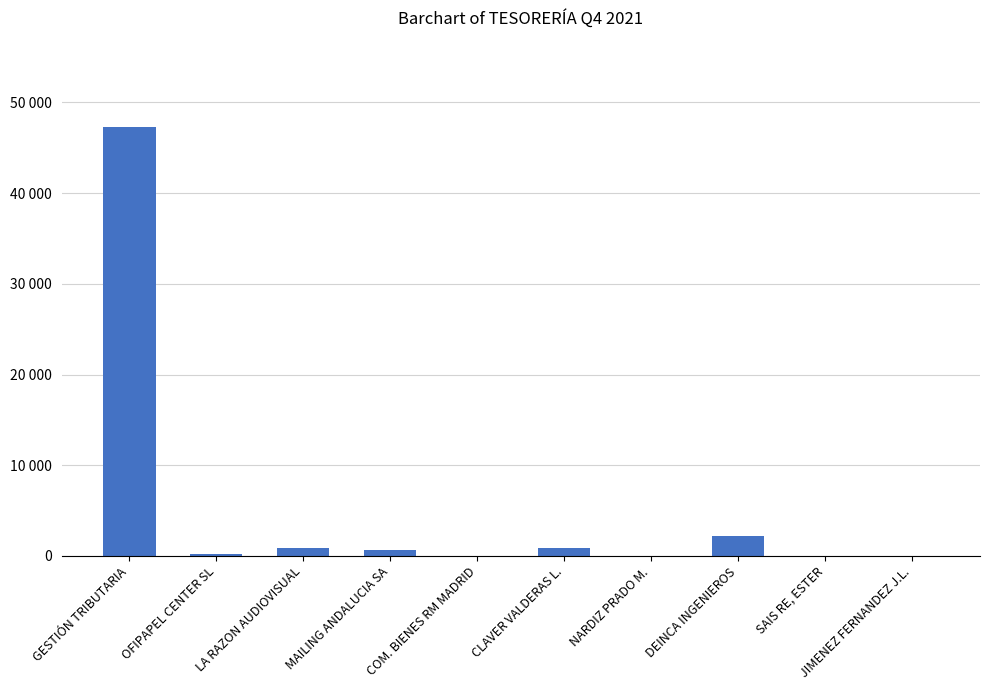

What is the approximate value at SAIS RE, ESTER?

10.9